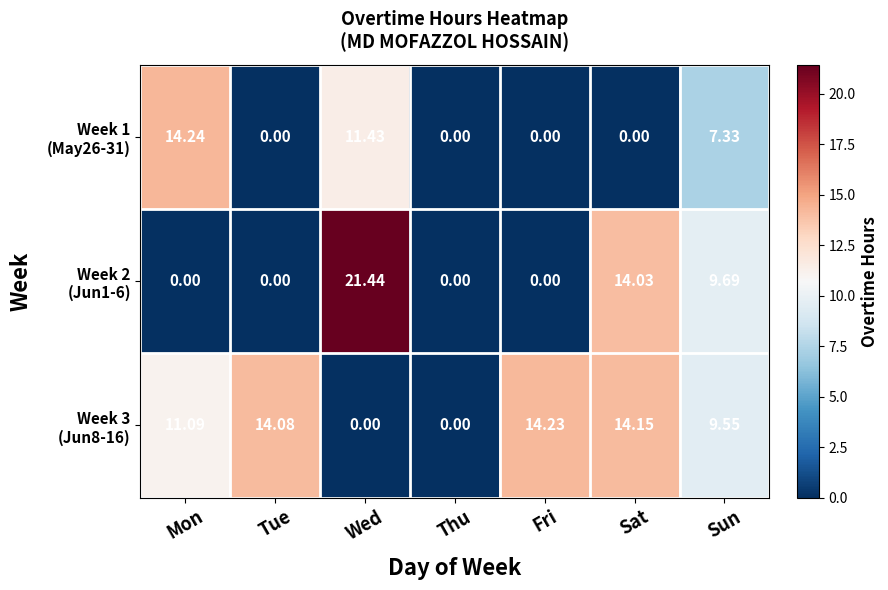

How many data points does each series have?

7